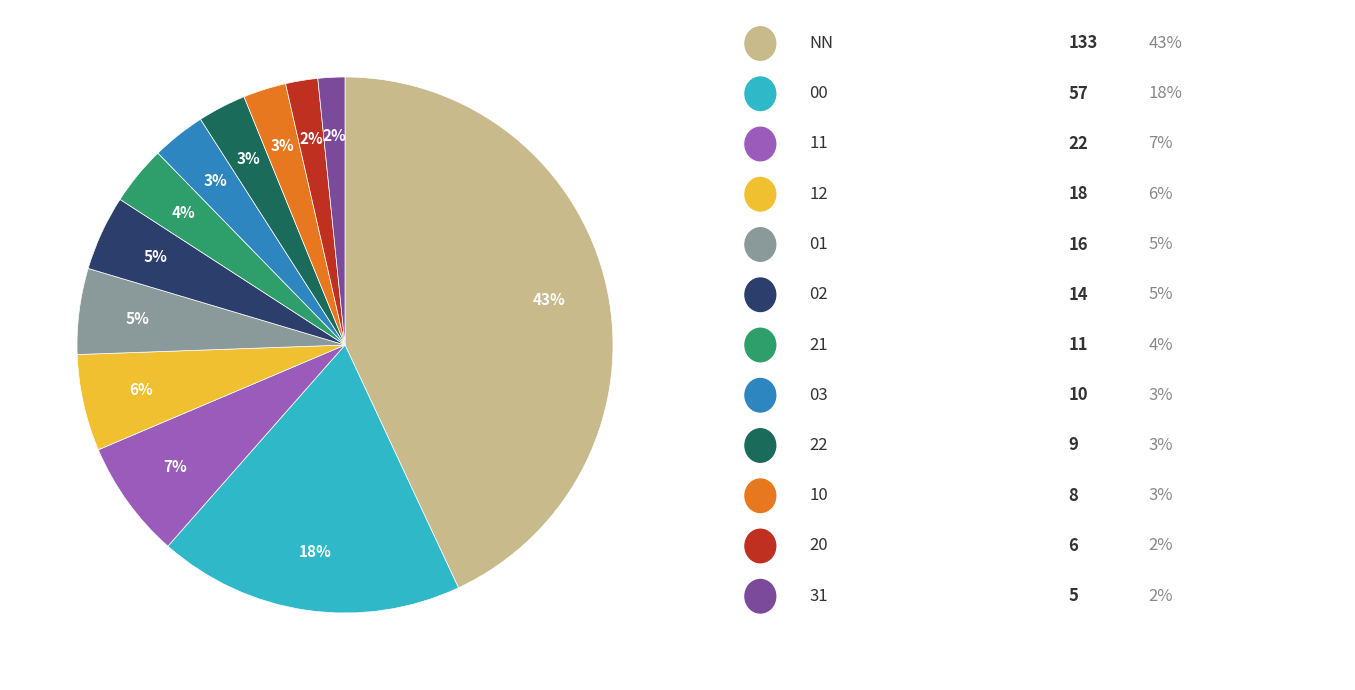

To the nearest percent, what is the difference between the largest and smallest slice percentages?

41%